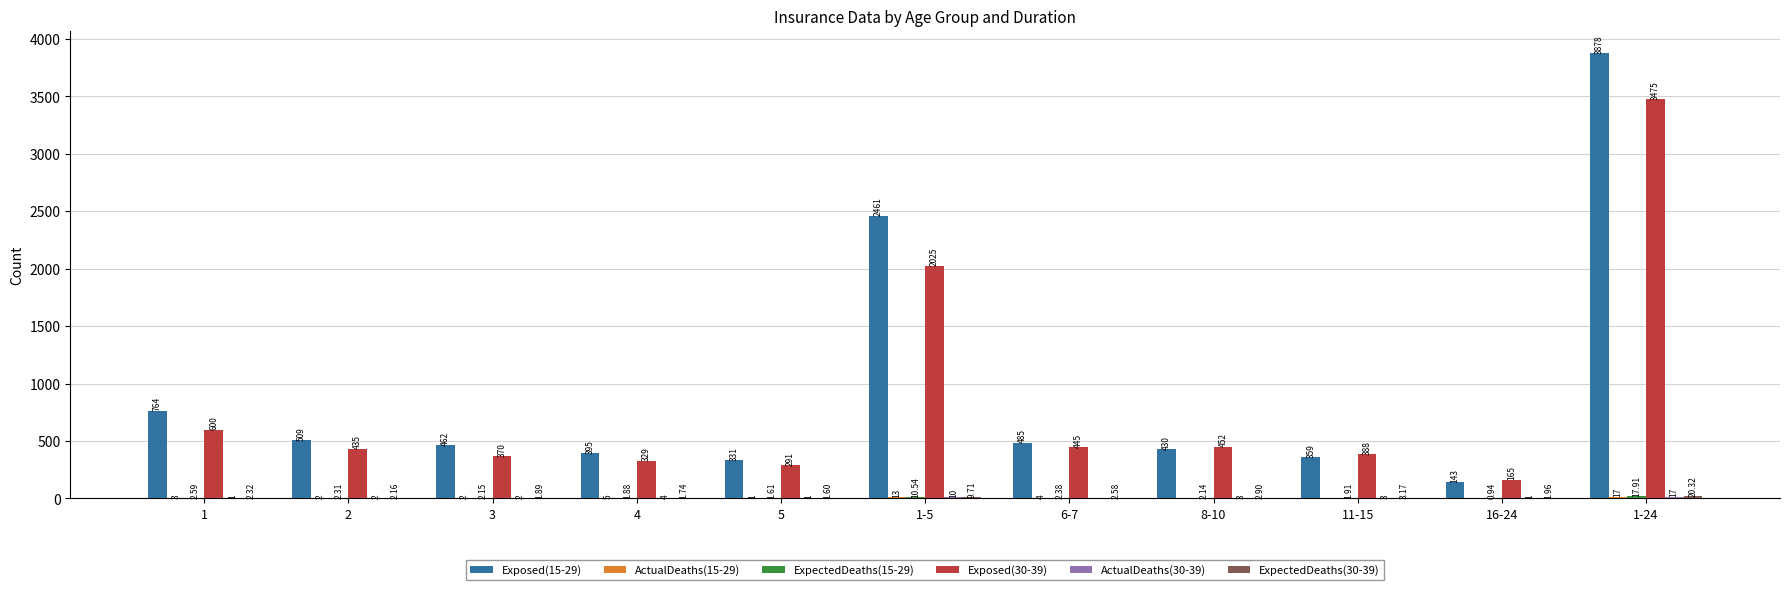

Which series has the largest total across all categories?

Exposed(15-29)